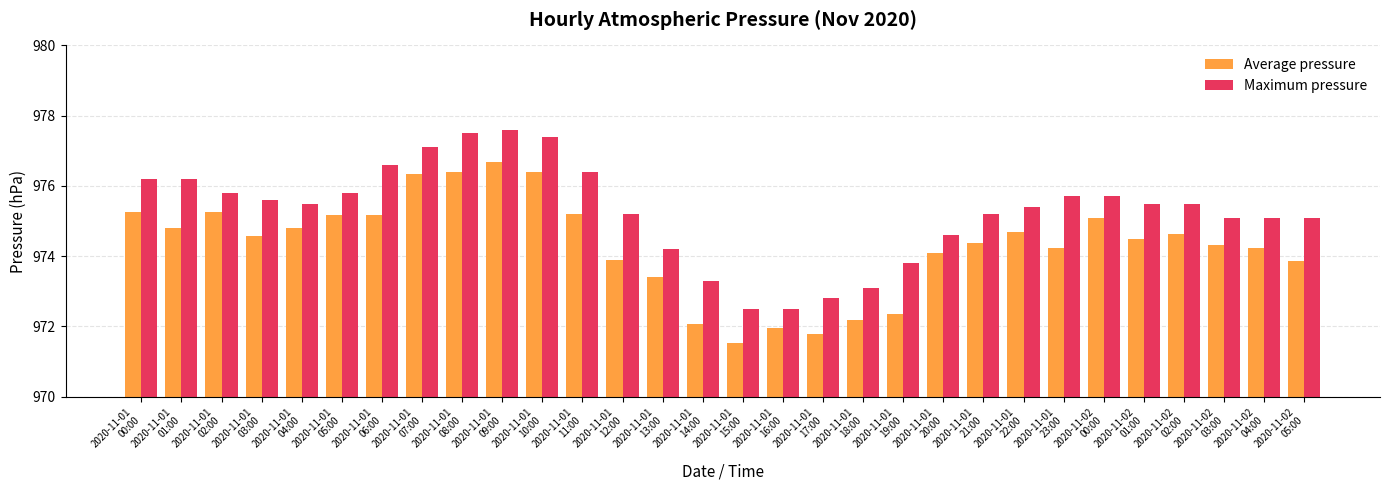

Which has a higher value, 2020-11-01
11:00 or 2020-11-02
01:00?

2020-11-01
11:00